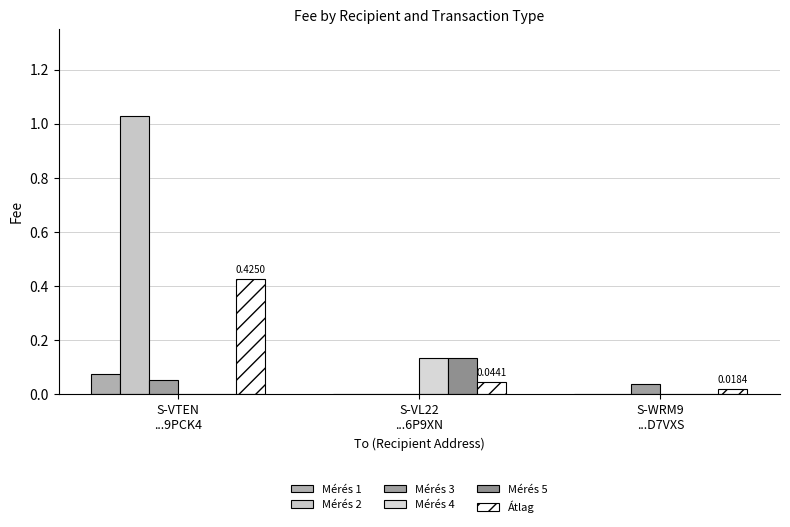

The value of Átlag at S-VL22
...6P9XN is 0.1. True or false?

False